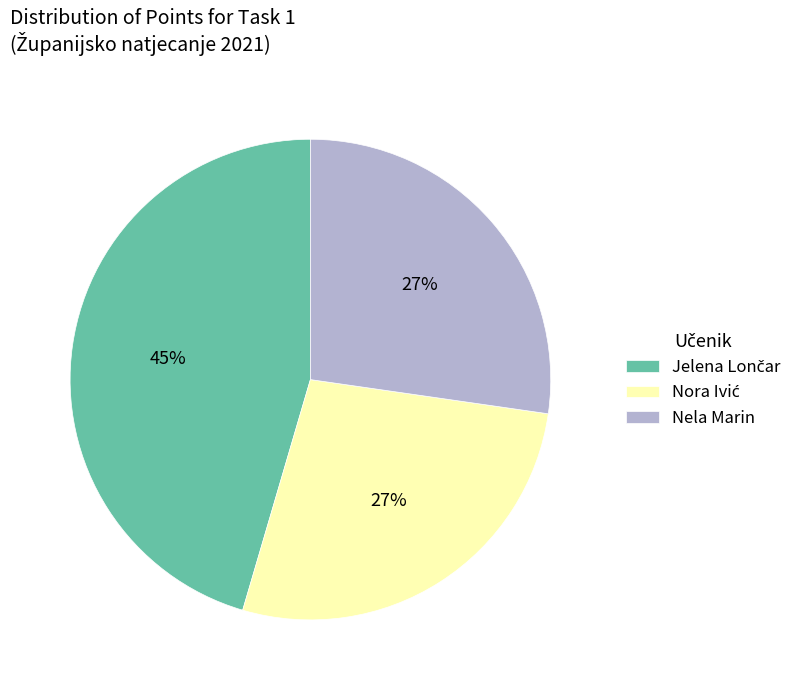

How many segments does this pie chart have?

3